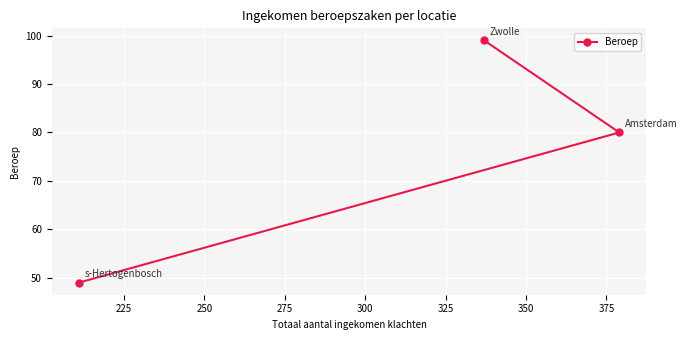

How many categories are shown in the chart?

3